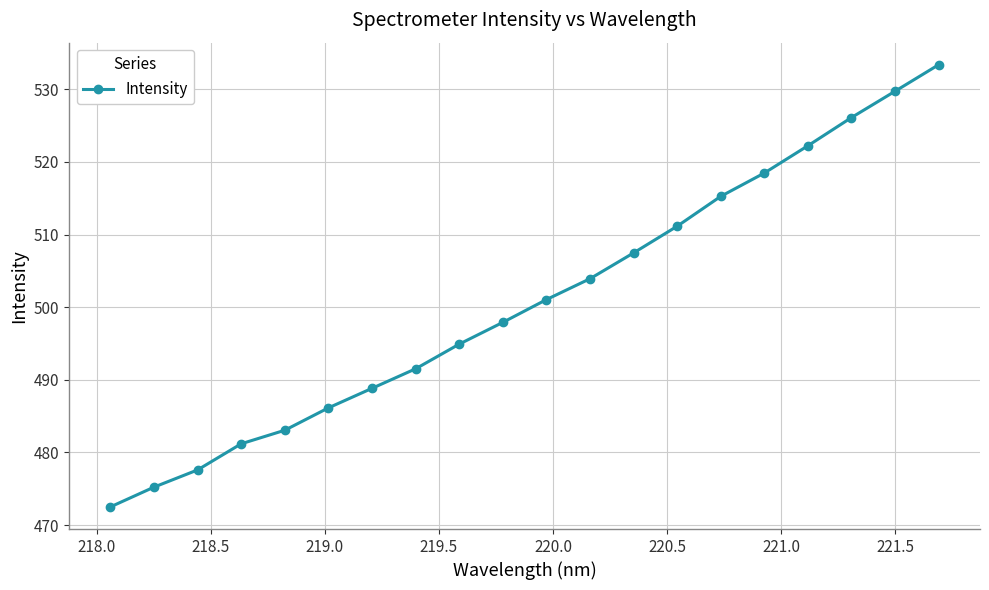

True or false: the data has more than 0 interior local peaks.

False